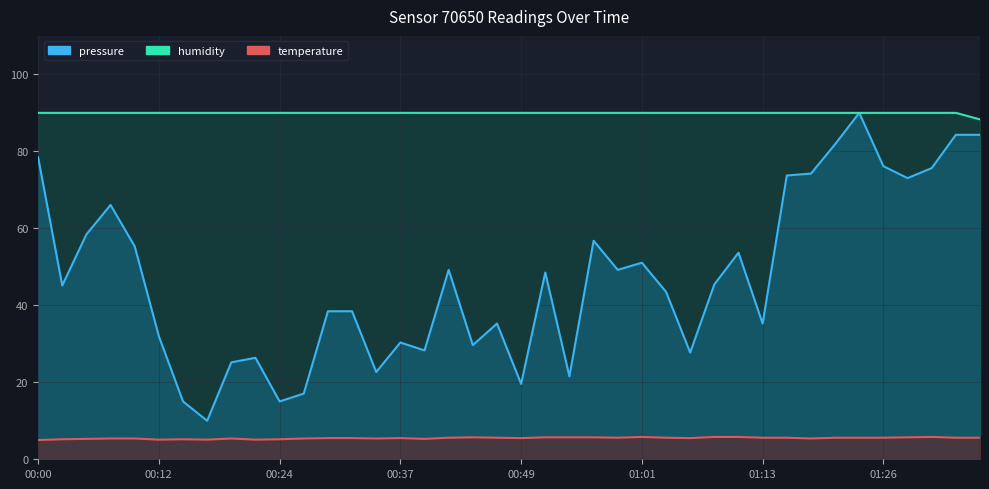

How many lines are shown in the chart?

3